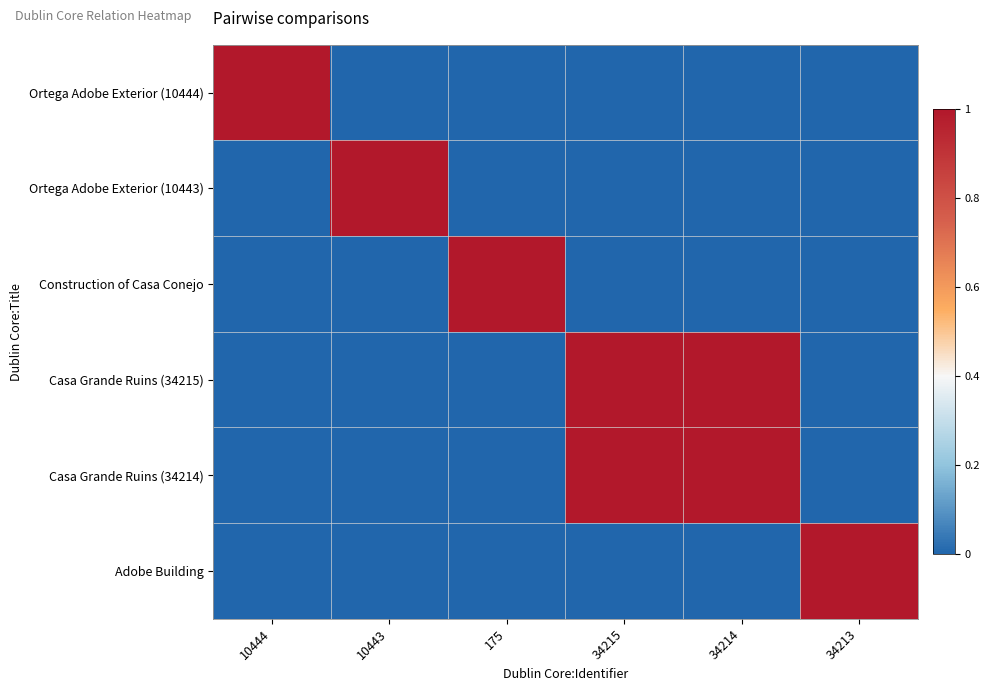

Which series changed the most between 175 and 34214?

Construction of Casa Conejo